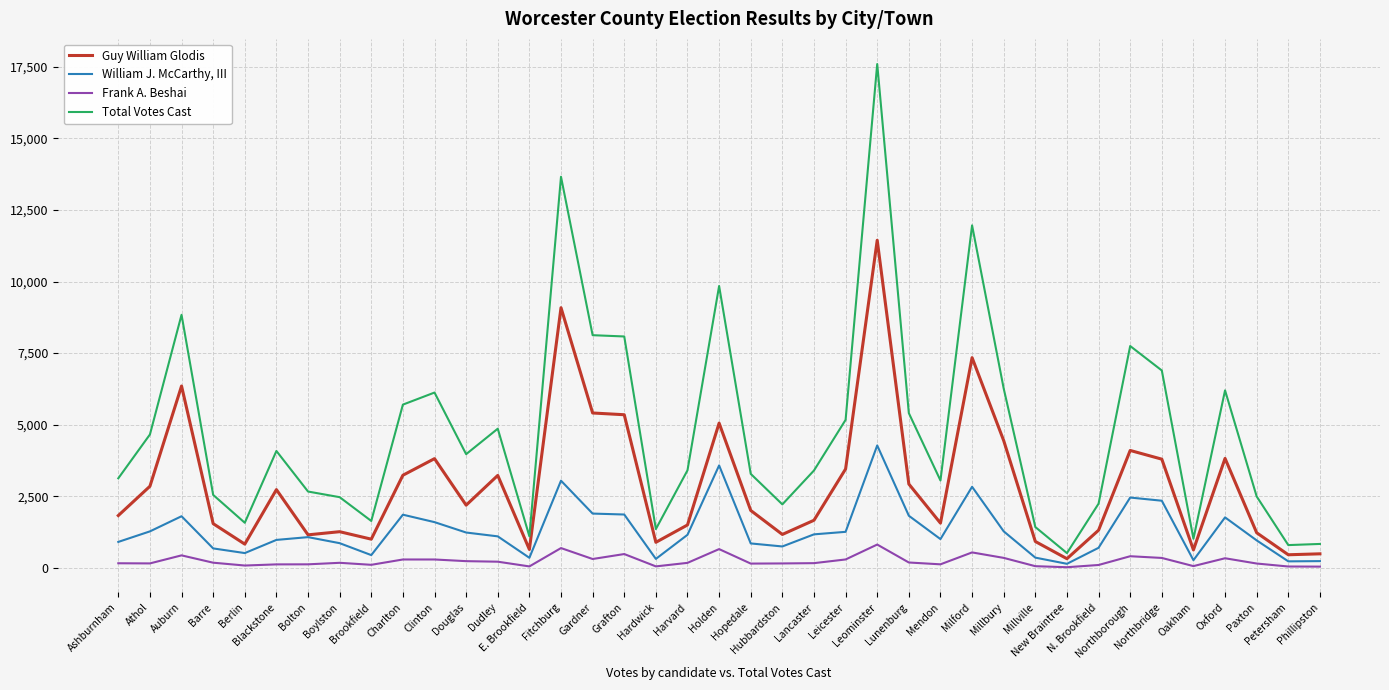

Where does the Total Votes Cast series first go above 3405?

Athol